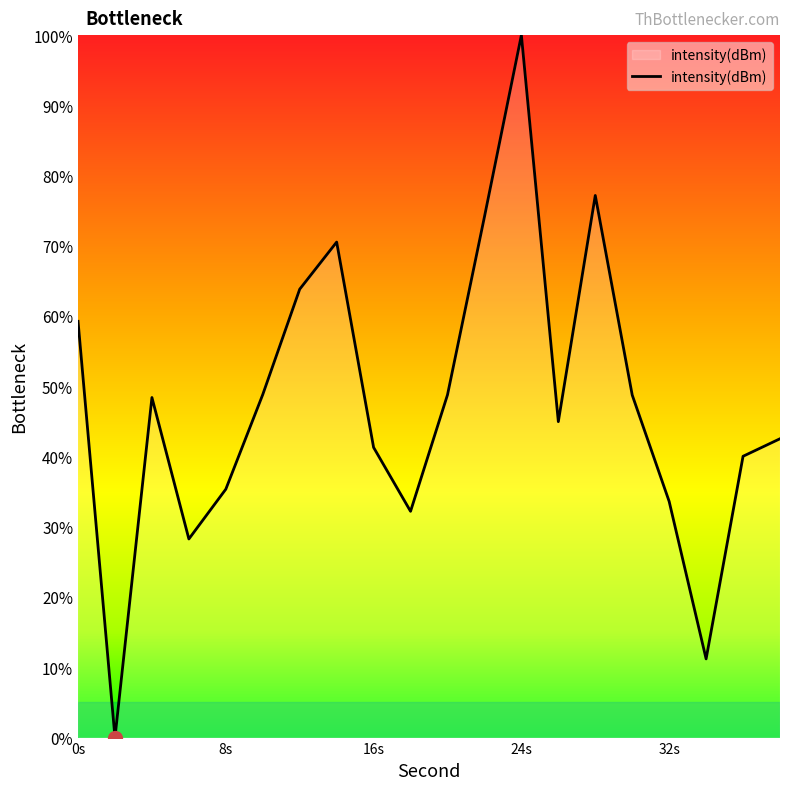

How many values are above zero?

19